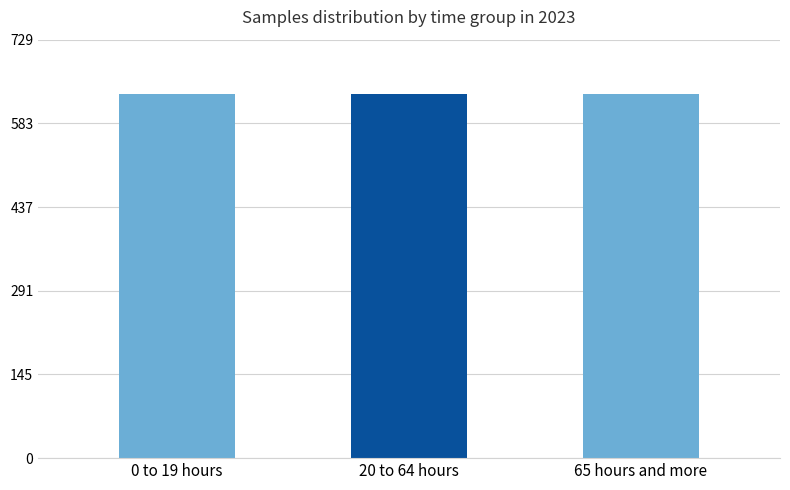

Does the chart contain any negative values?

No